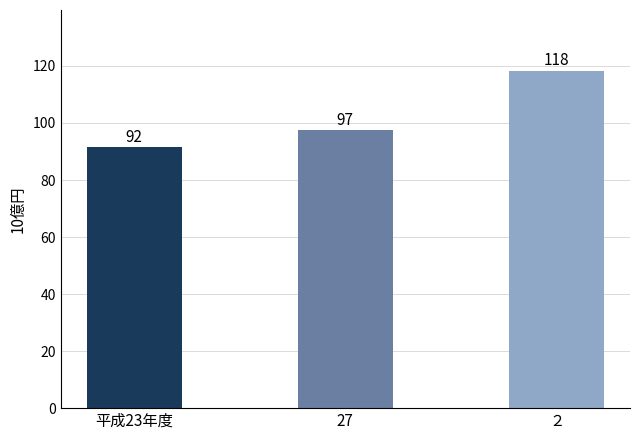

Is it true that the value at 27 is 97.4?

True